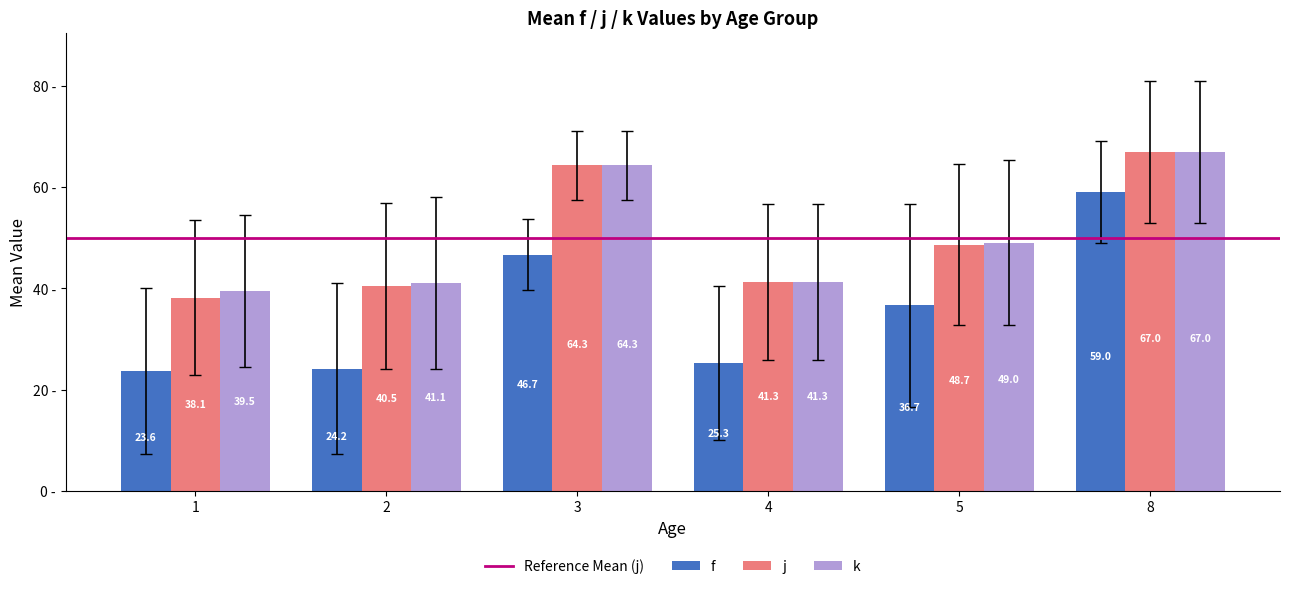

What is the sum of all f values?

215.5